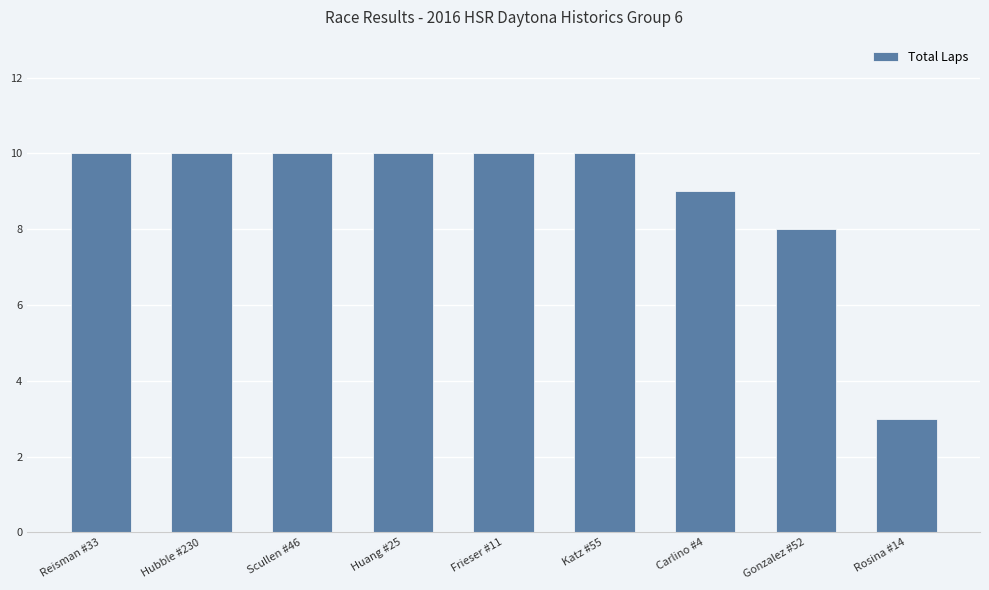

The value at Gonzalez #52 is 8. True or false?

True